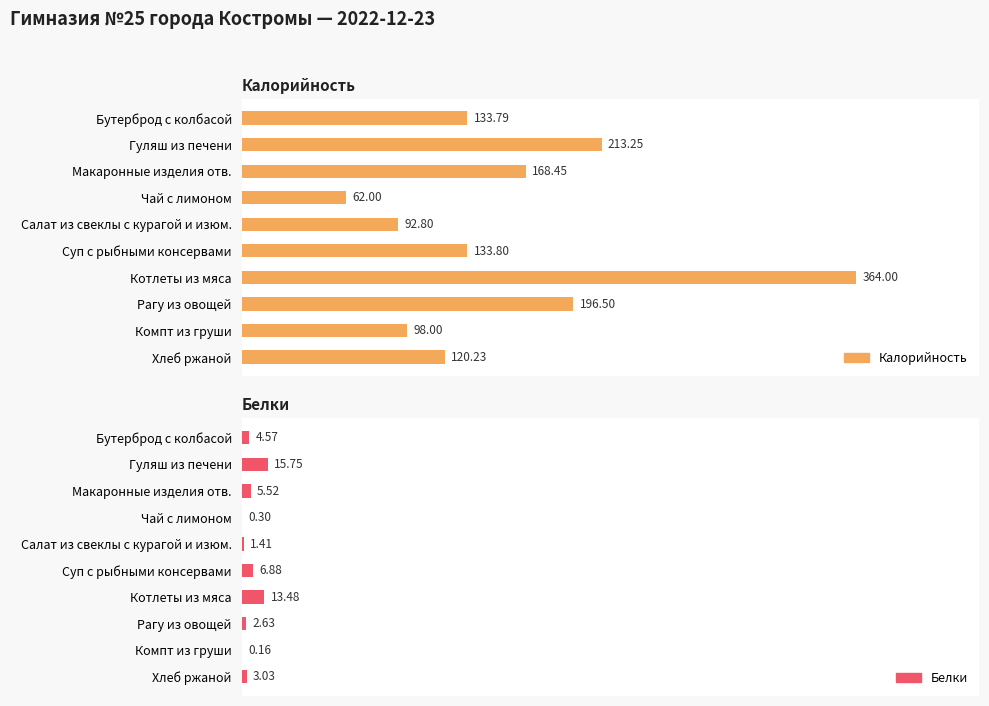

Where is Белки nearest to the value 2?

Суп с рыбными консервами